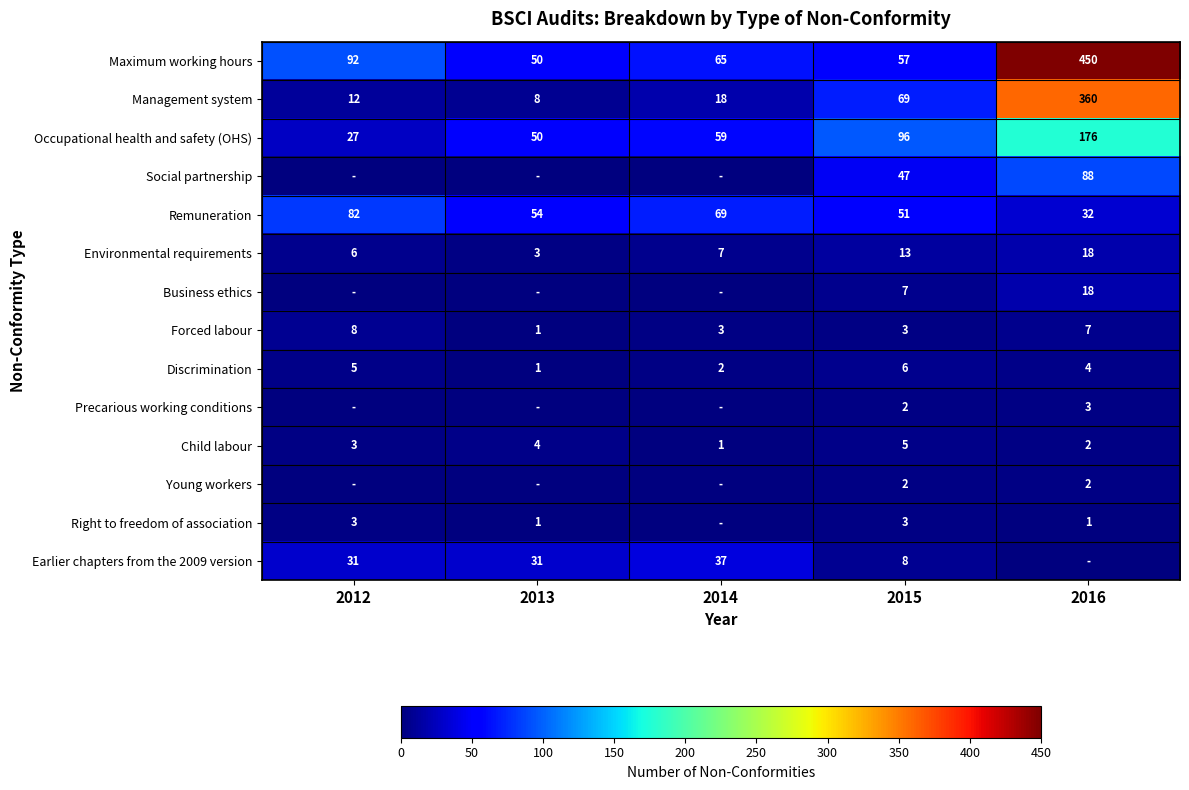

Which category has the lowest value across all series?

2012